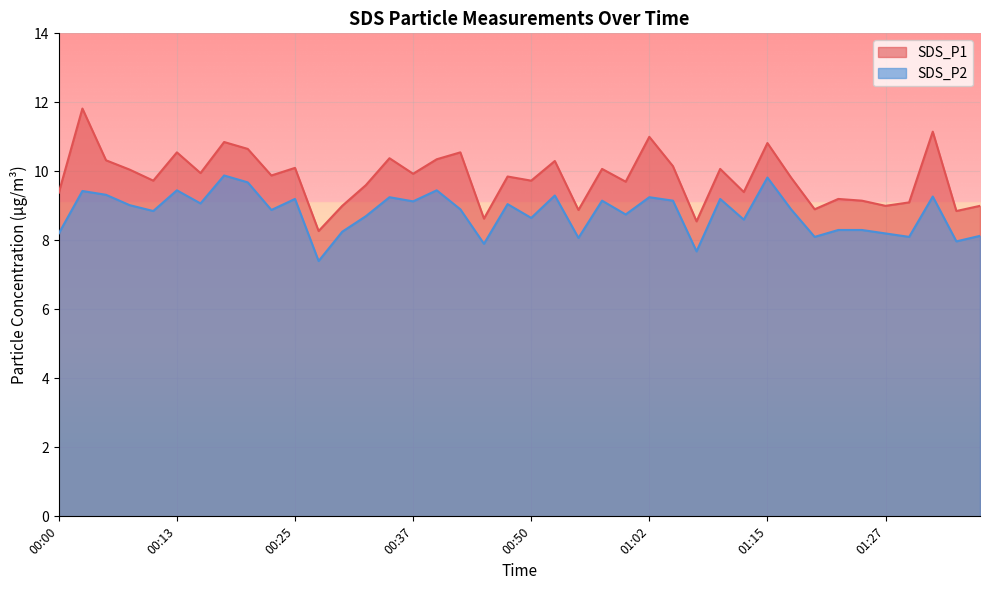

How many distinct data groups are displayed?

2